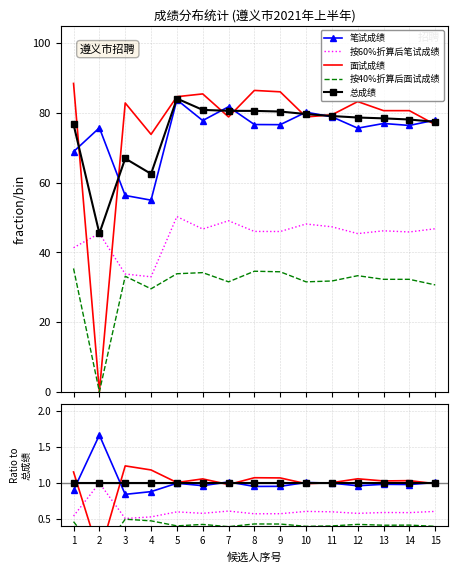

At how many categories does at least one series exceed 1?

15